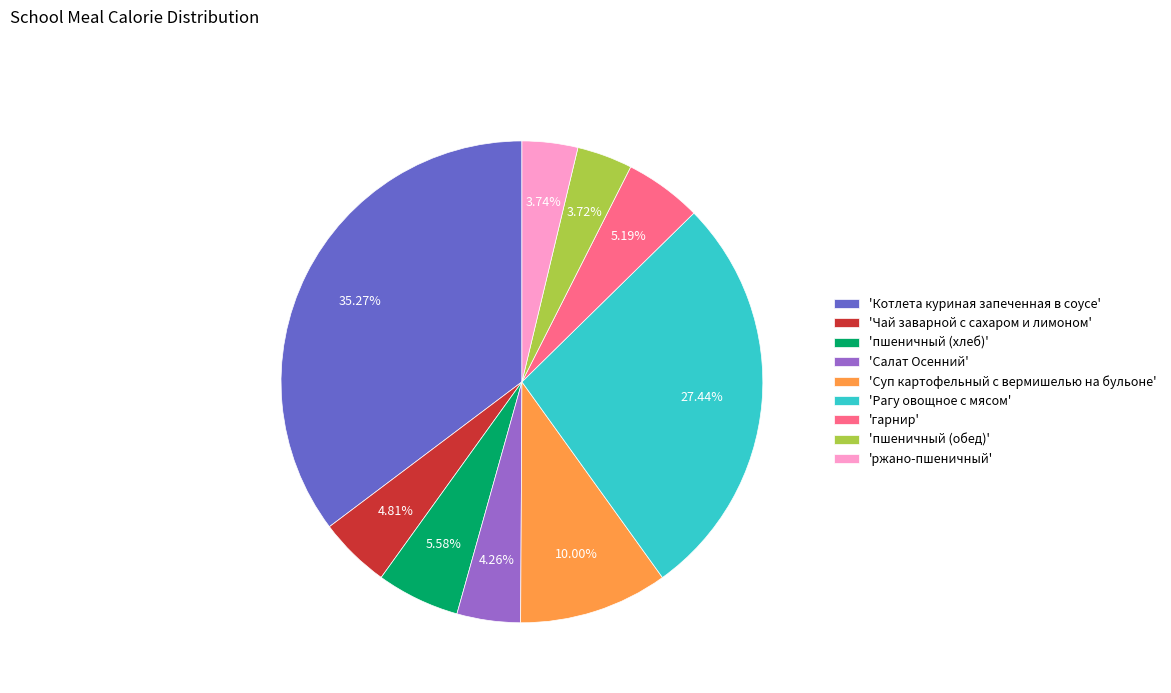

Is there a majority slice in this chart?

No